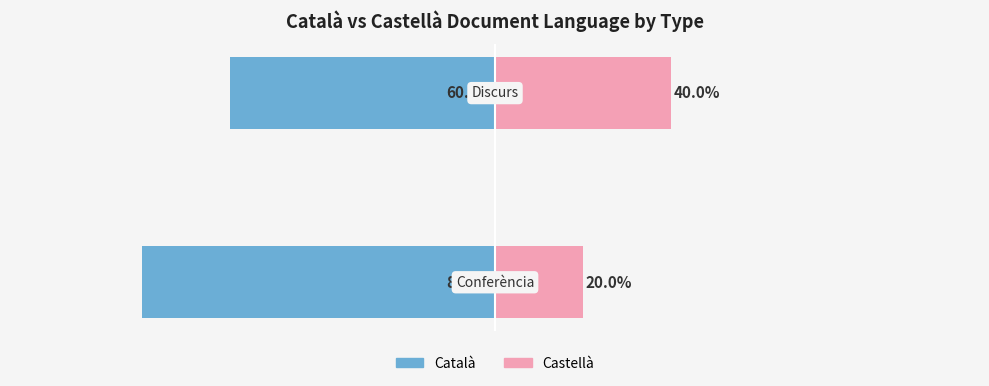

How many data points does each series have?

2